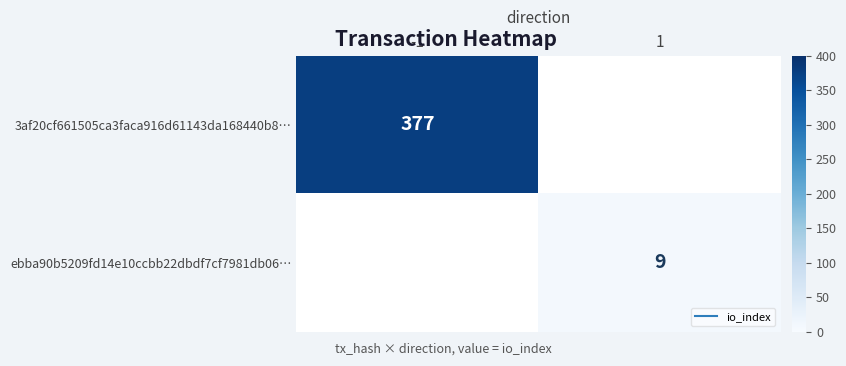

Rank the series by their maximum value, from highest to lowest.

3af20cf661505ca3faca916d61143da168440b8…, ebba90b5209fd14e10ccbb22dbdf7cf7981db06…